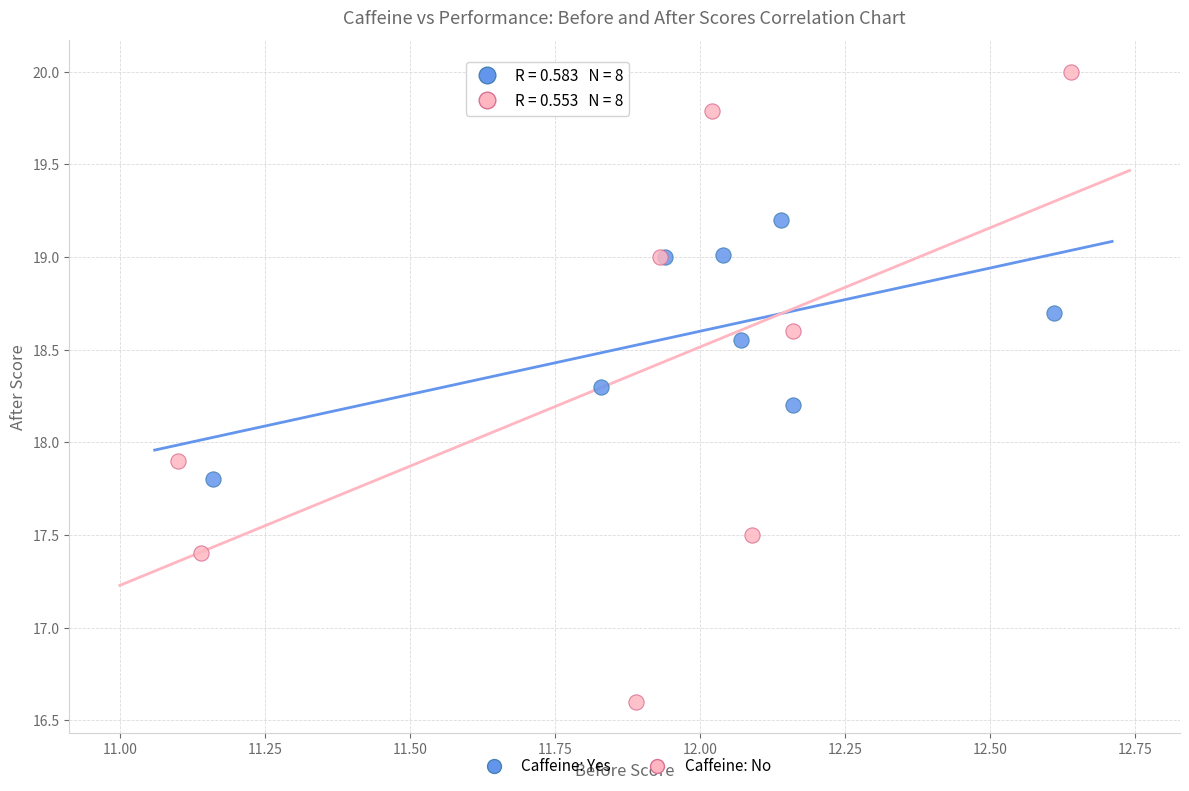

Which series reaches the maximum Y coordinate?

Caffeine: No